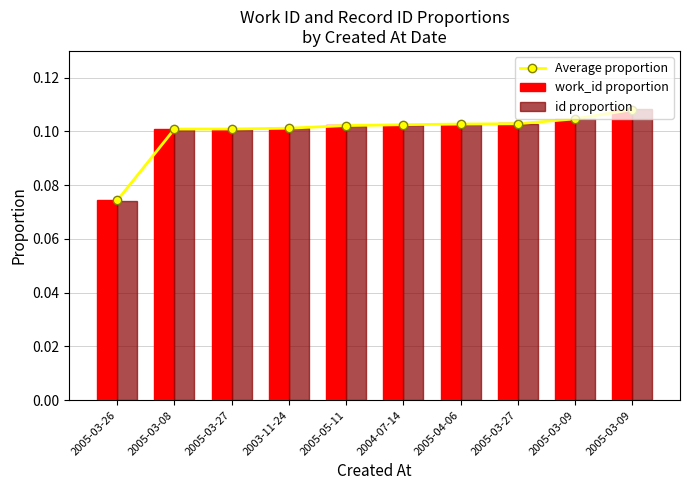

Which series has the largest total across all categories?

Average proportion